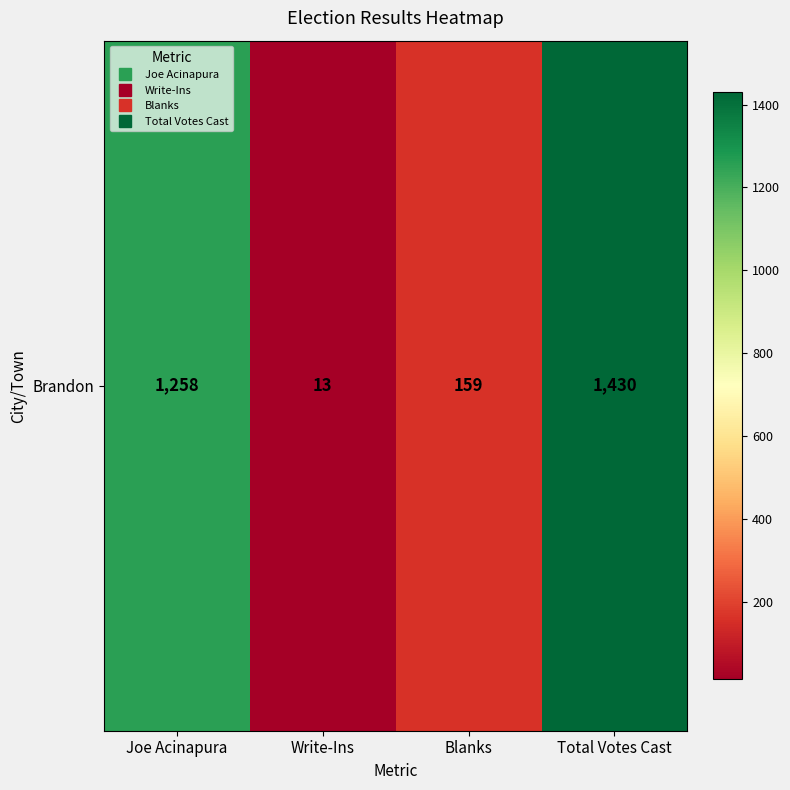

What is the greatest value displayed?

1430